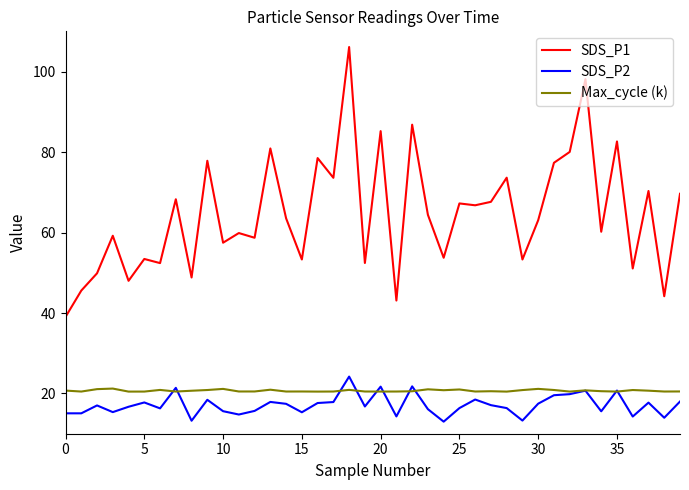

Which series has the widest spread of values?

SDS_P1